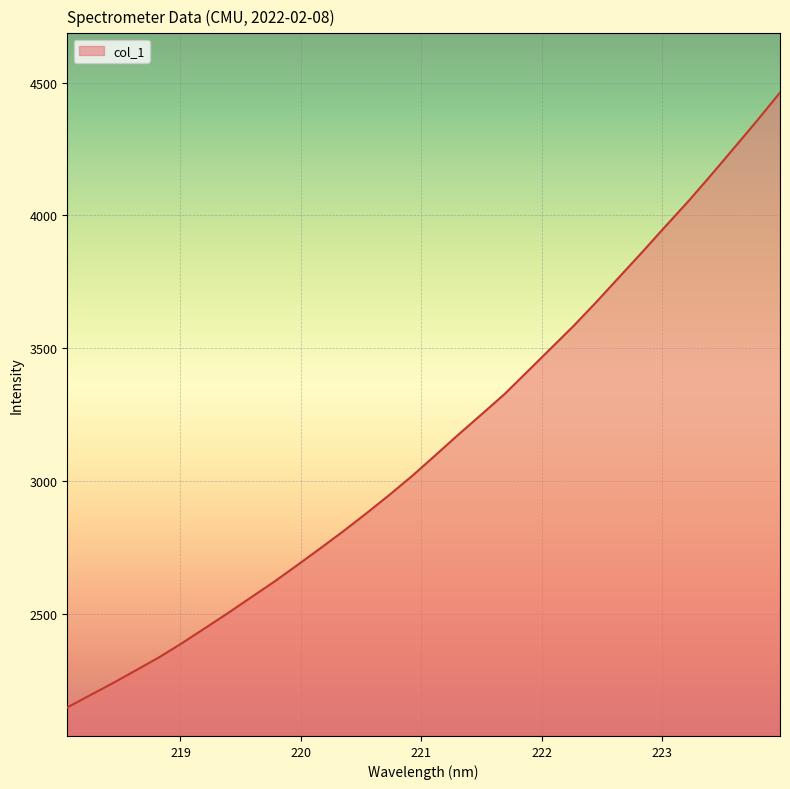

What is the difference between the maximum and minimum values?

2313.8